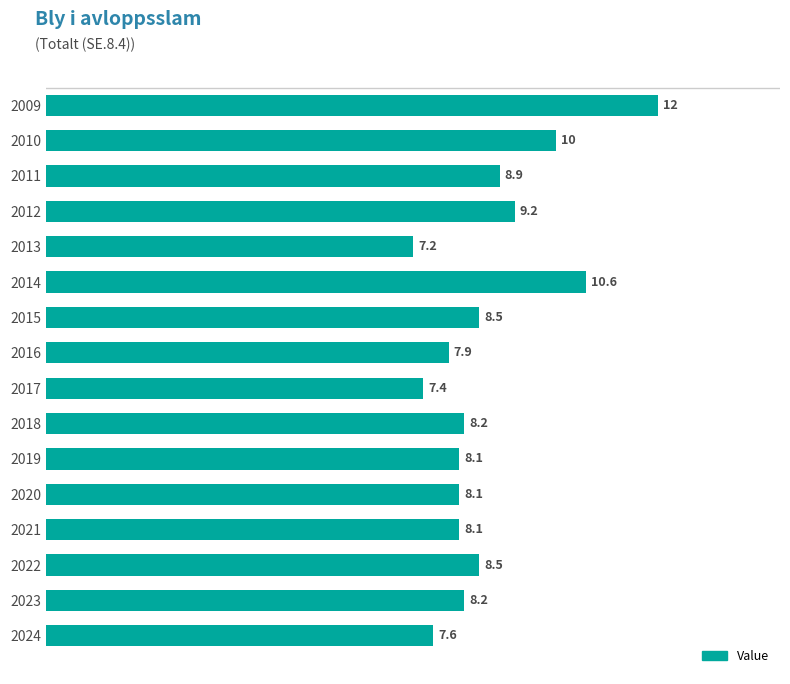

What is the sum of the values at 2012 and 2017?

16.6